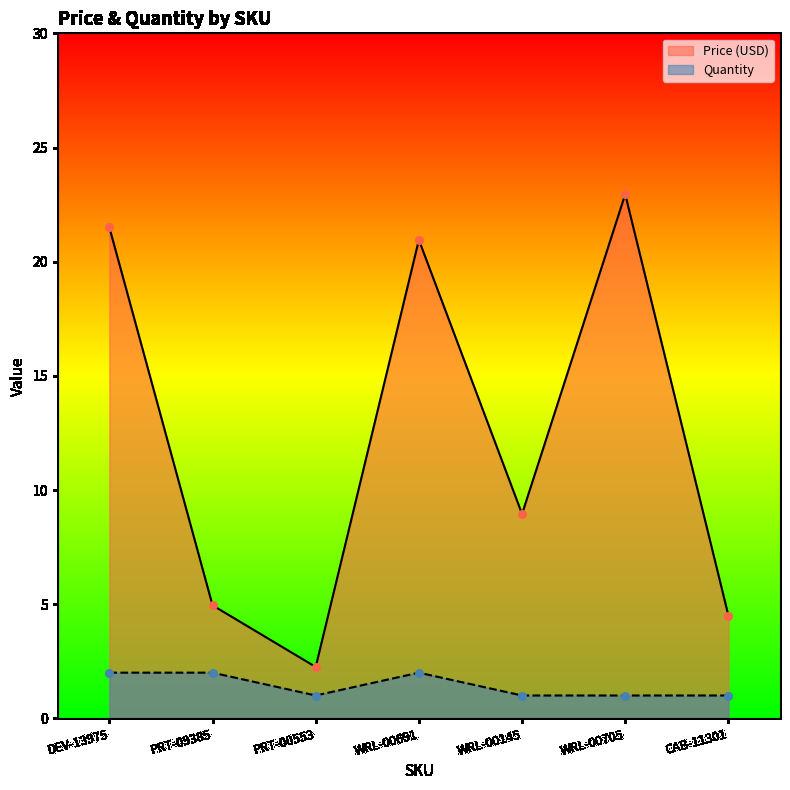

What are all the series names shown in the legend?

Price (USD), Quantity